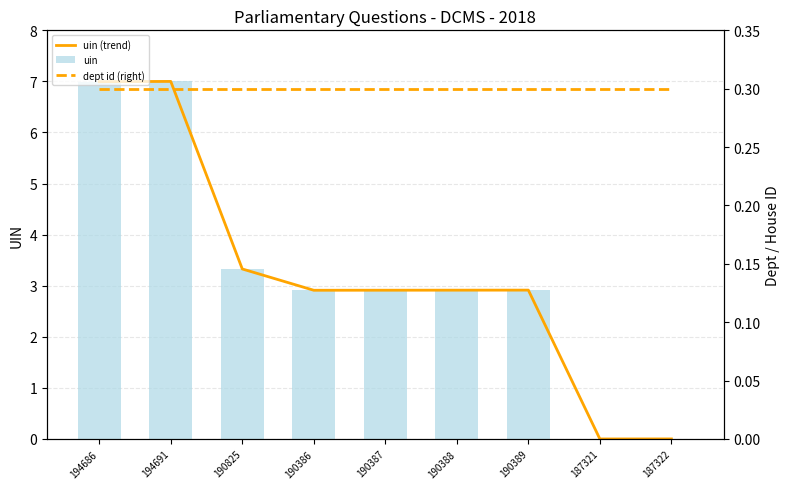

At which label is dept id (right) closest to 0?

194686